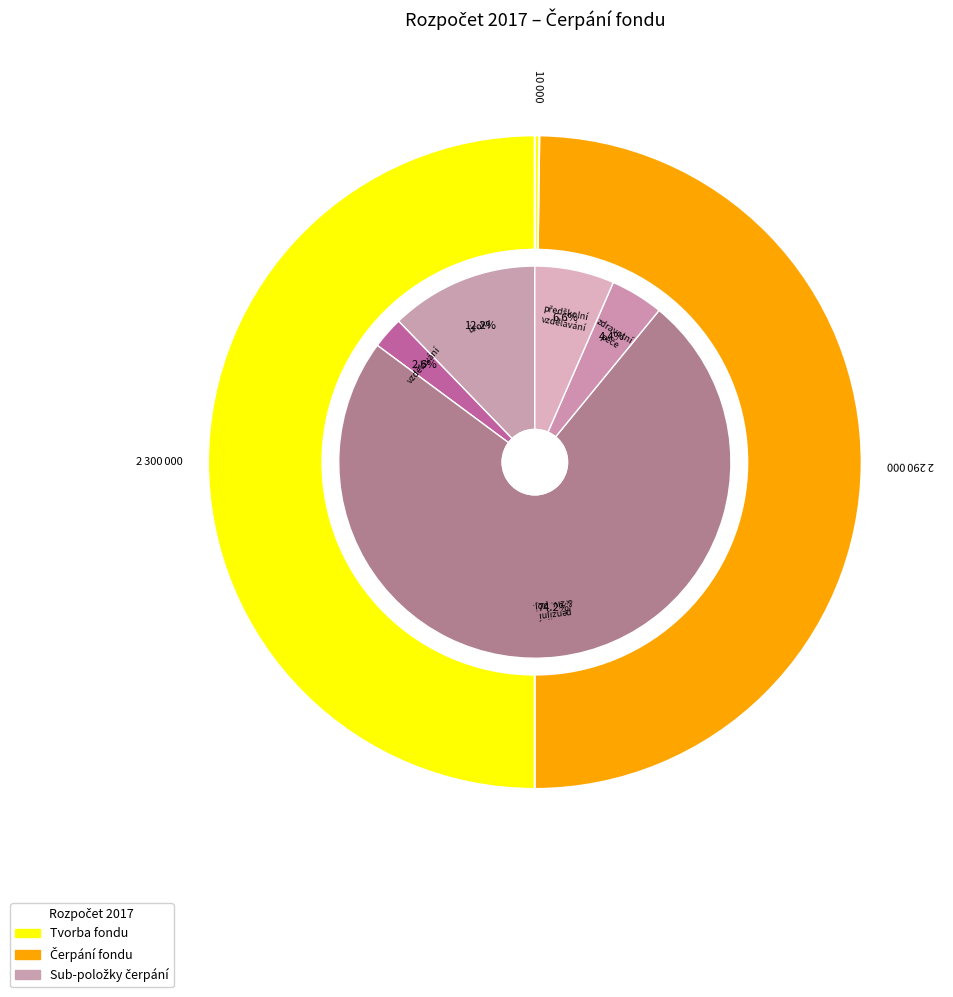

True or false: příspěvek na zdravotní péči accounts for 1% of the total.

False